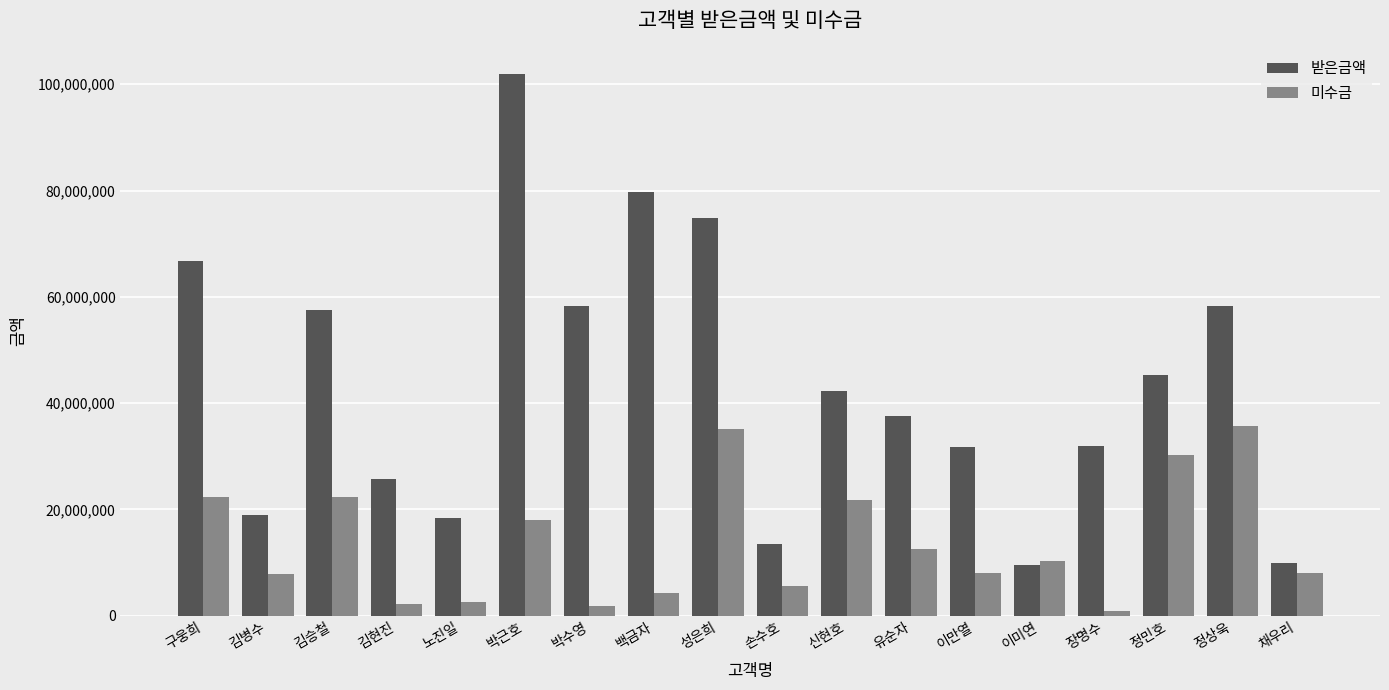

The 받은금액 series shows 46262823 at 김현진. True or false?

False